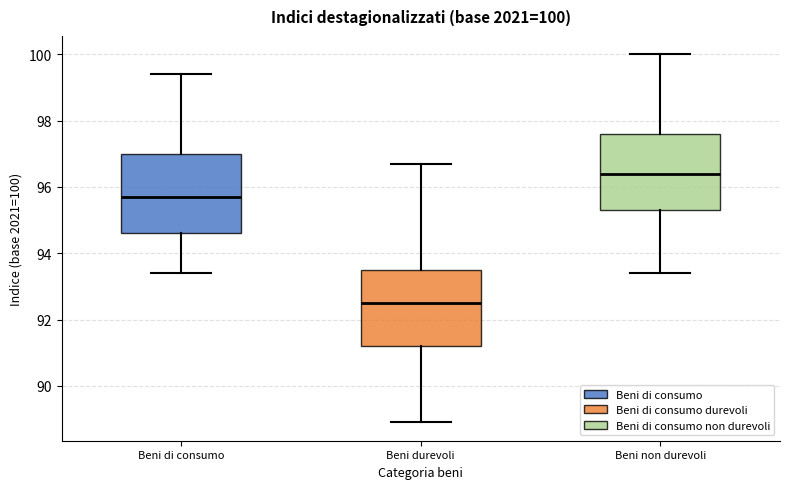

Which box has the highest median line?

Beni non durevoli